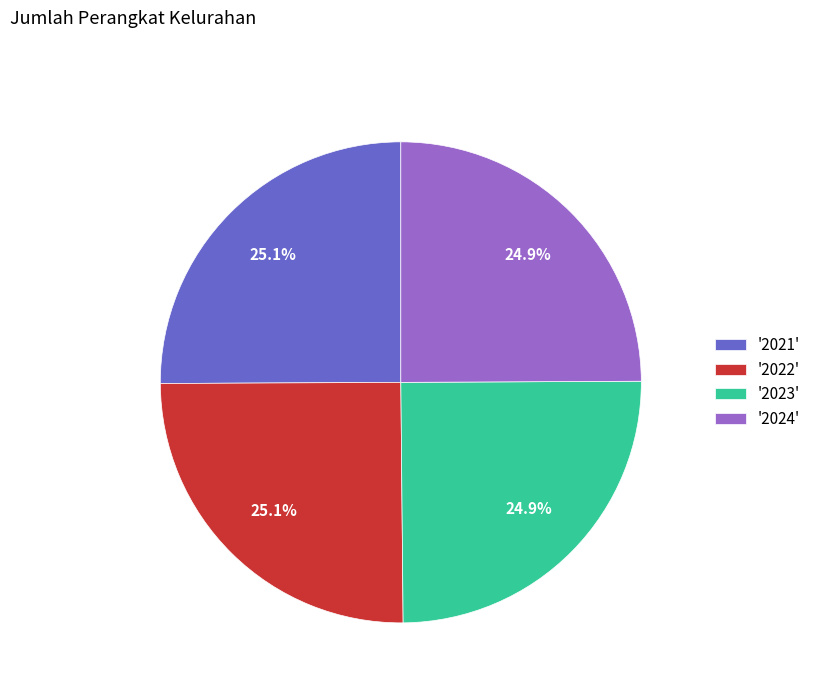

What portion of the pie excludes '2024'?

75.1%